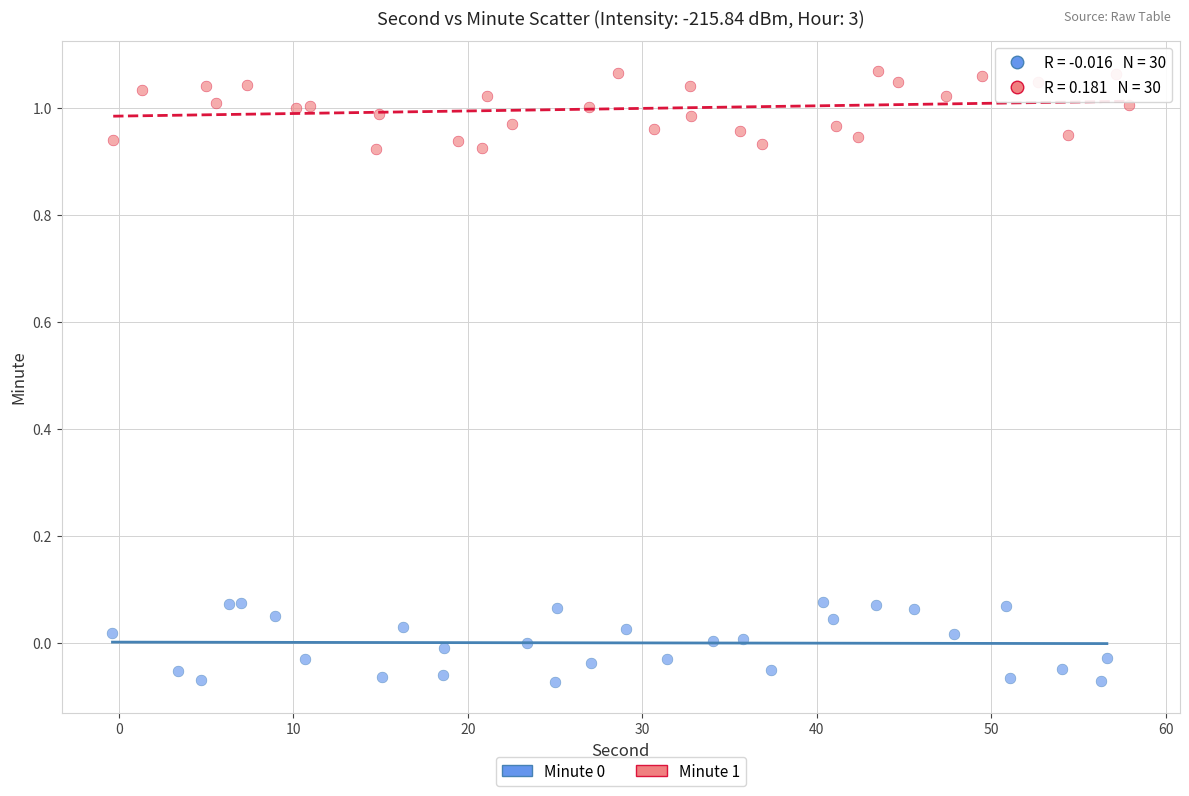

Which series reaches the maximum Y coordinate?

Minute 1